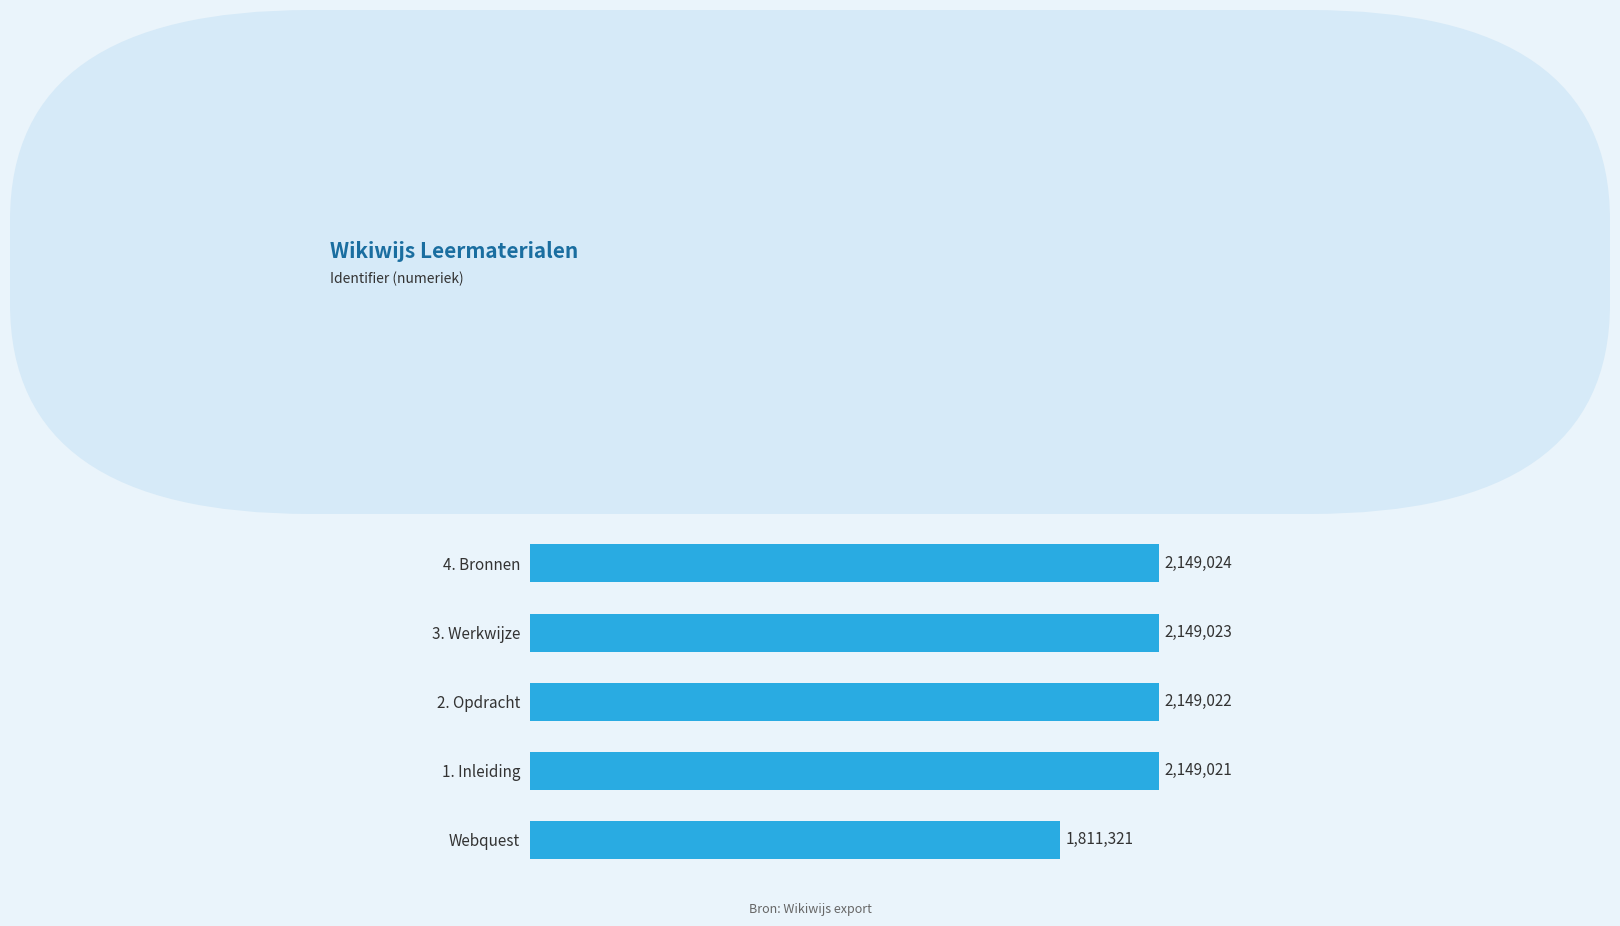

List the labels in order of value, largest first.

7. Docentpagina, 6. Afsluiting, 5. Beoordeling, 4. Bronnen, 3. Werkwijze, 2. Opdracht, 1. Inleiding, Webquest